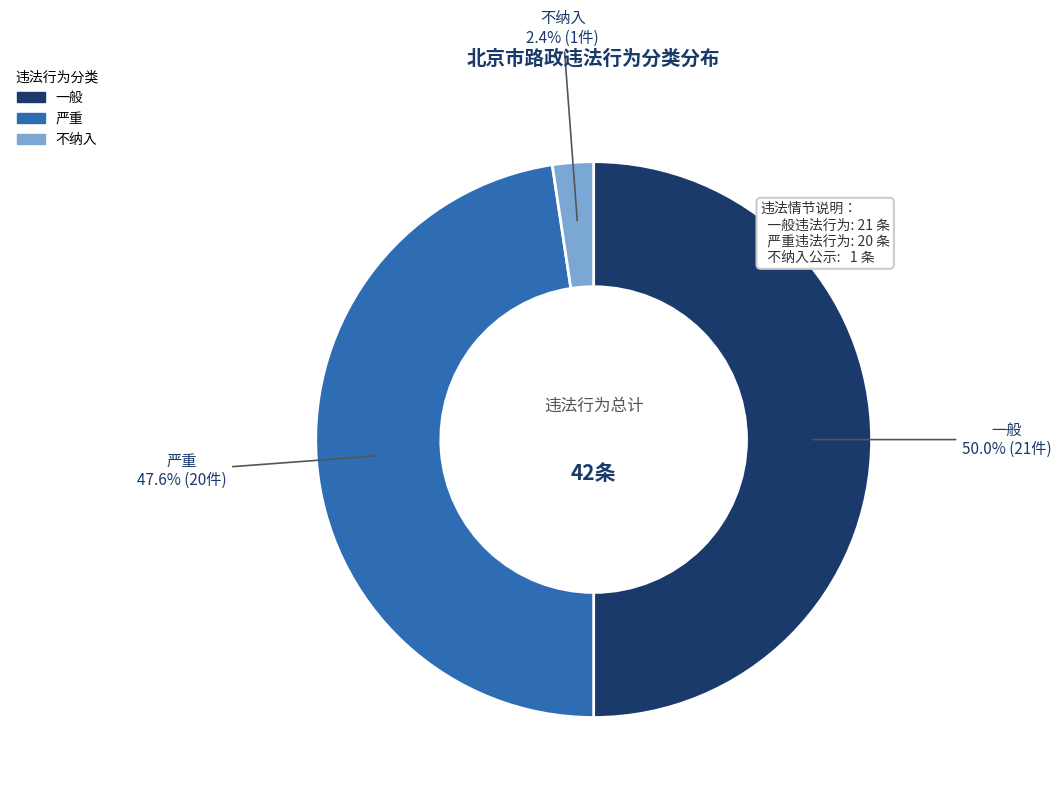

Rank the categories by value from lowest to highest.

不纳入, 严重, 一般